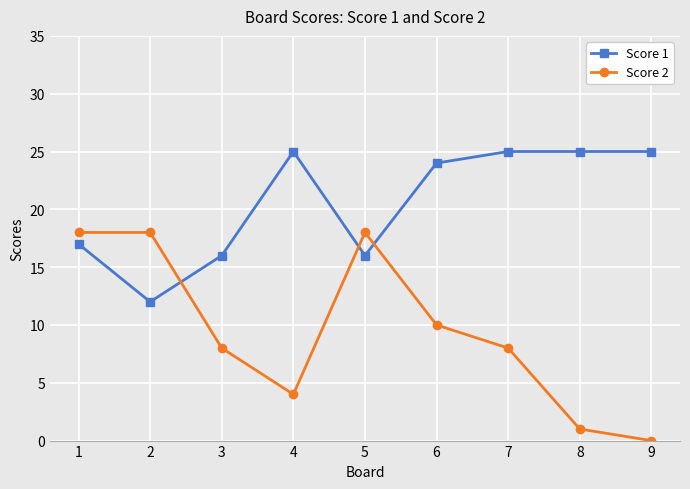

At which category is the sum across all series the highest?

1